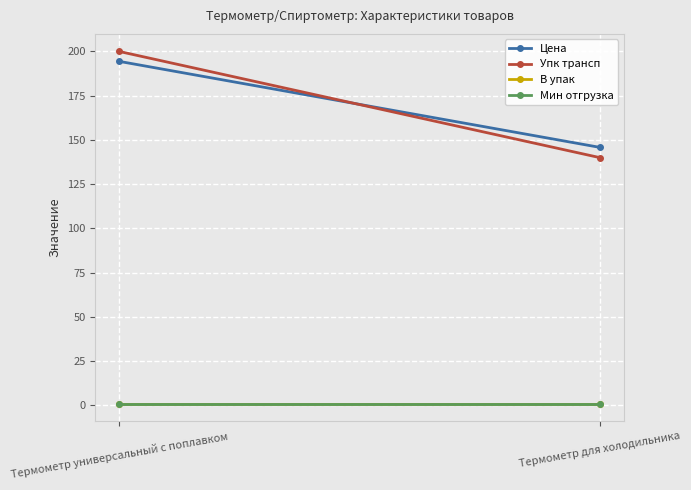

At Термометр для холодильника, list the series in order from largest to smallest.

Цена, Упк трансп, В упак, Мин отгрузка